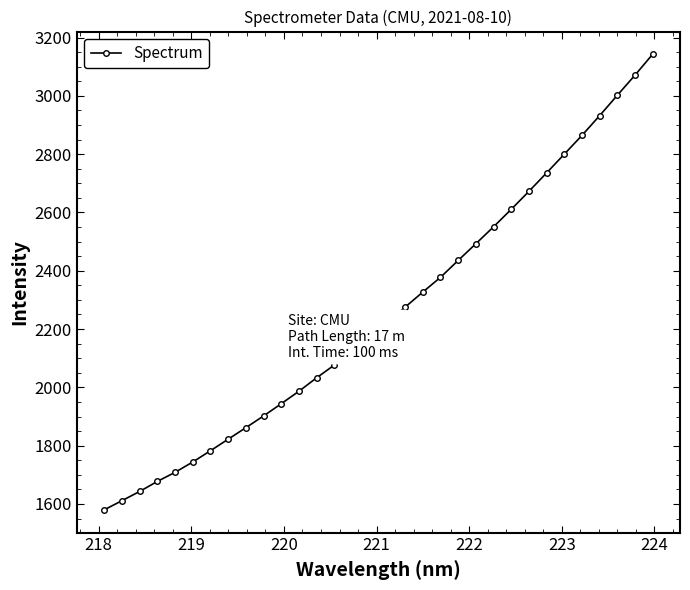

What is the sum of all values?

72176.0